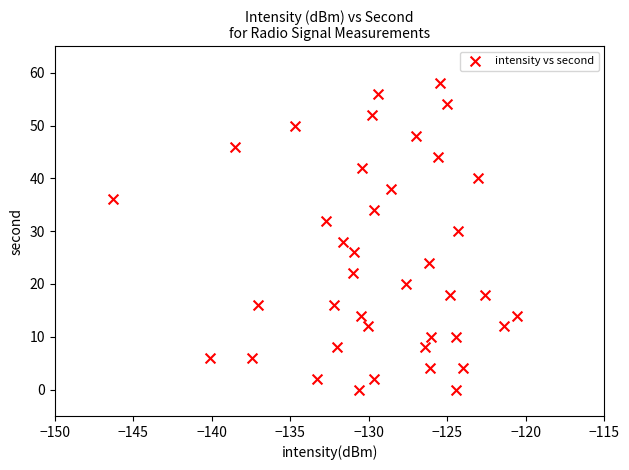

What is the range of Y values (max minus min)?

58